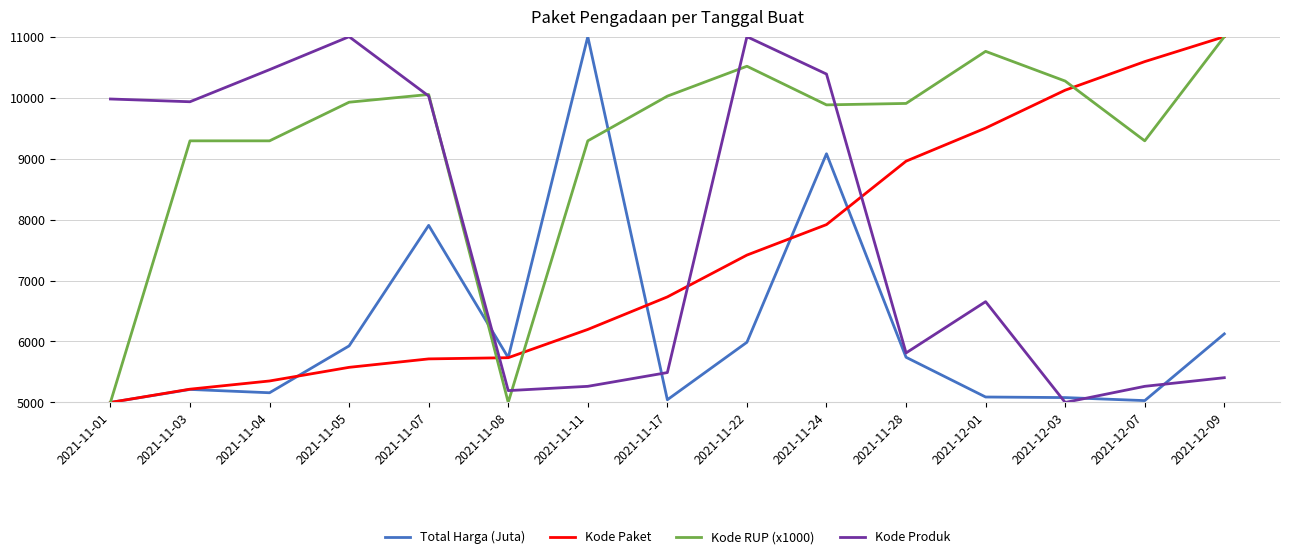

What is the maximum value for Kode Produk?

11000.0